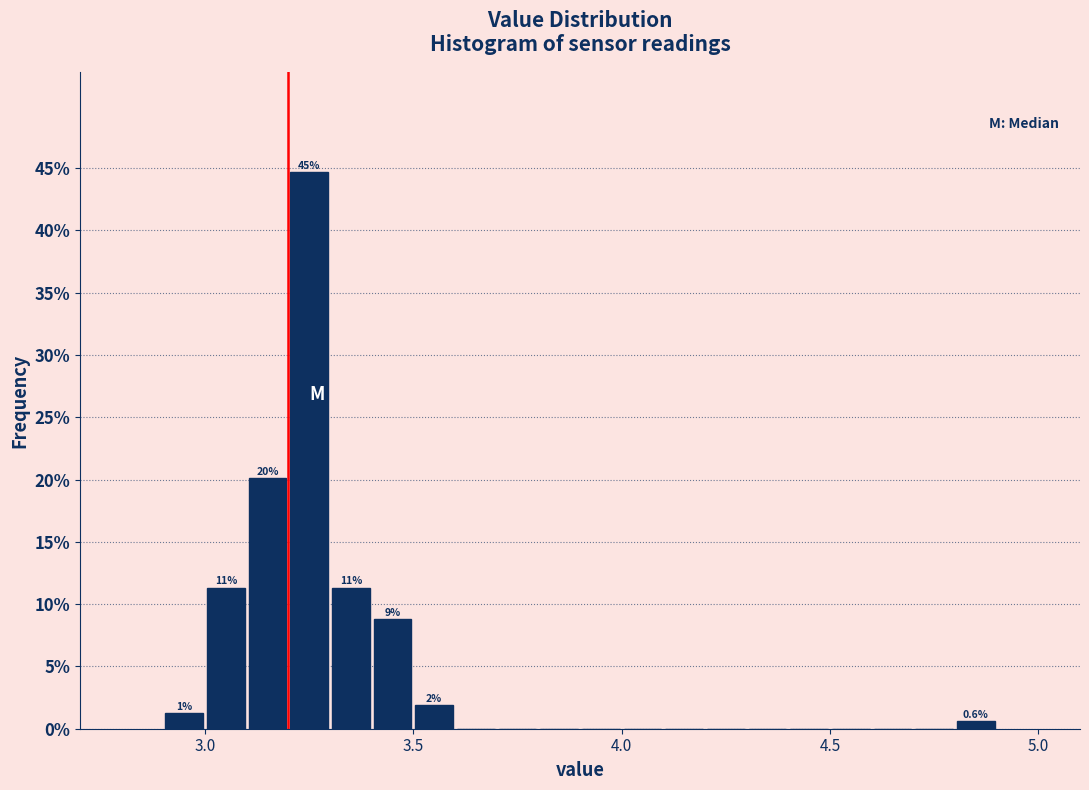

Read against the x-axis, roughly where is the centre of the tallest bar?

3.25